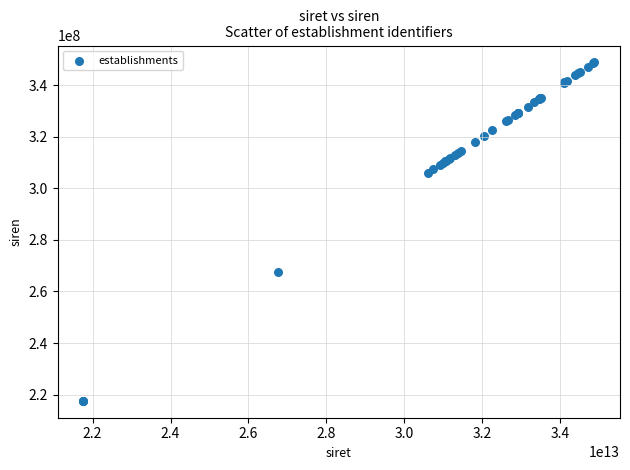

What Y value in the scatter plot is closest to 283186443?

267606846